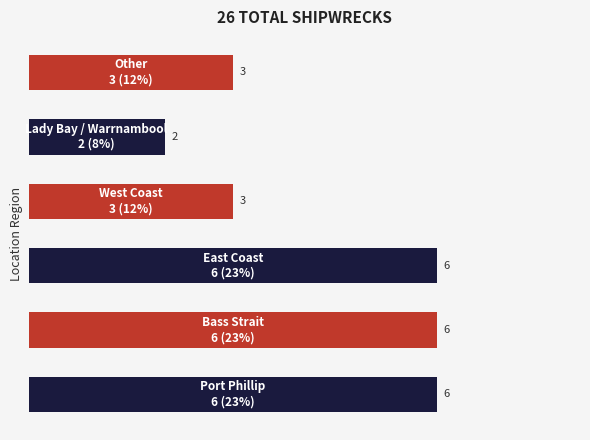

What is the average value?

4